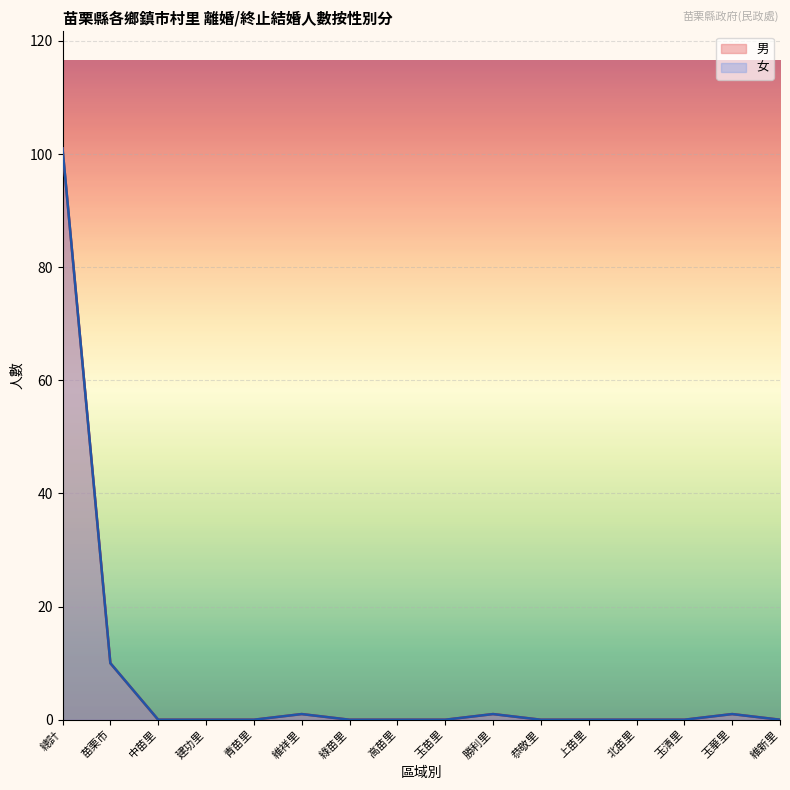

What is the difference between the maximum and minimum values in the 女 series?

101